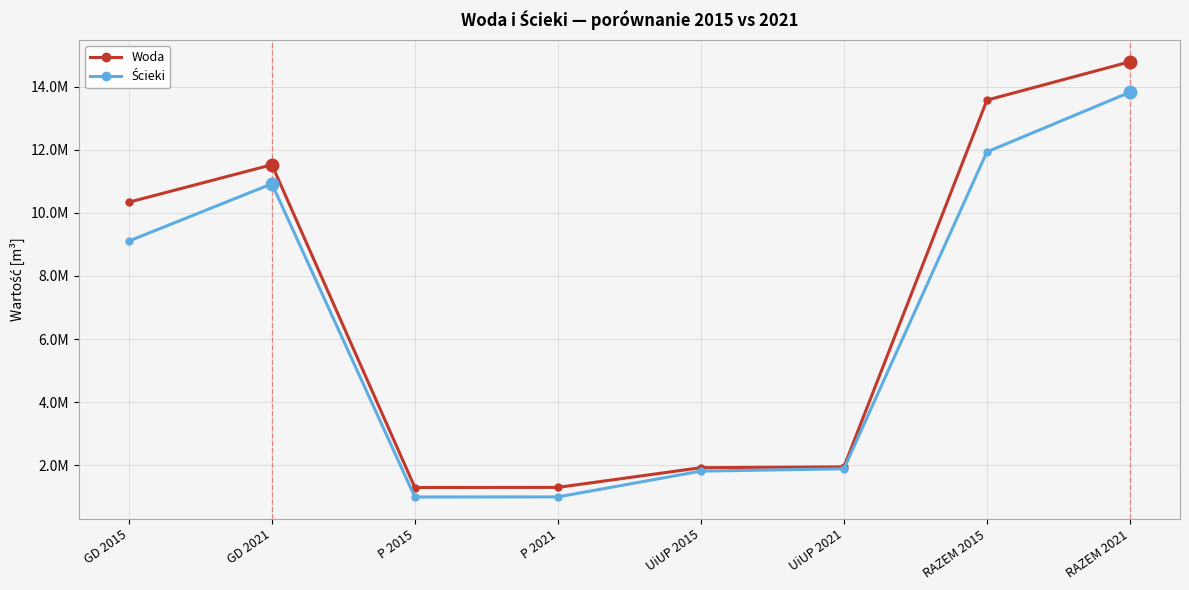

Does the chart have visible grid lines?

Yes